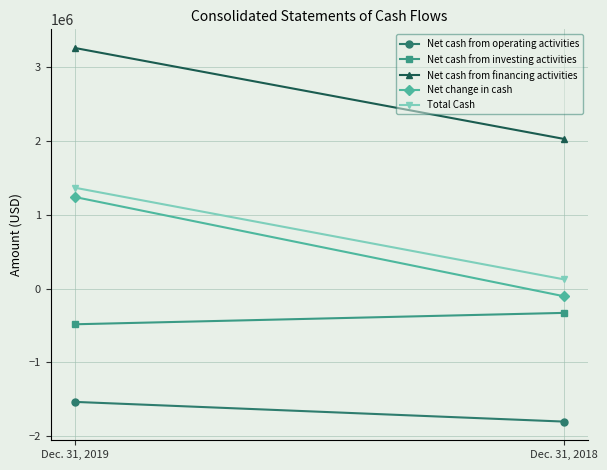

What is the difference between the Net cash from investing activities values at Dec. 31, 2018 and Dec. 31, 2019?

154344